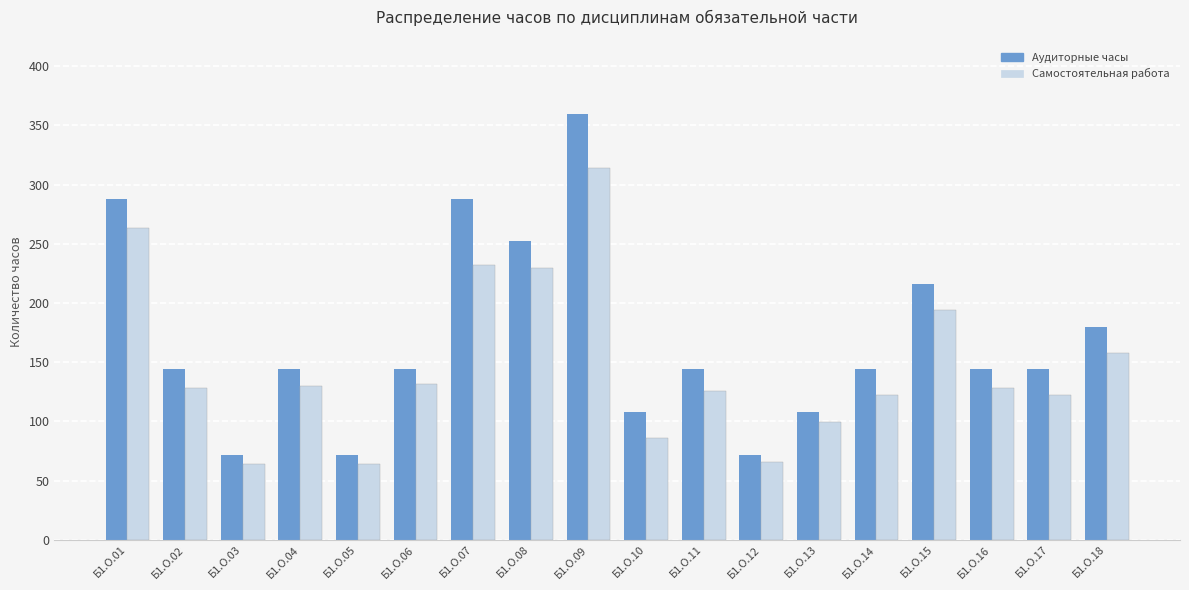

What is the value of the Аудиторные часы bar at the 12th from the left?

72.0